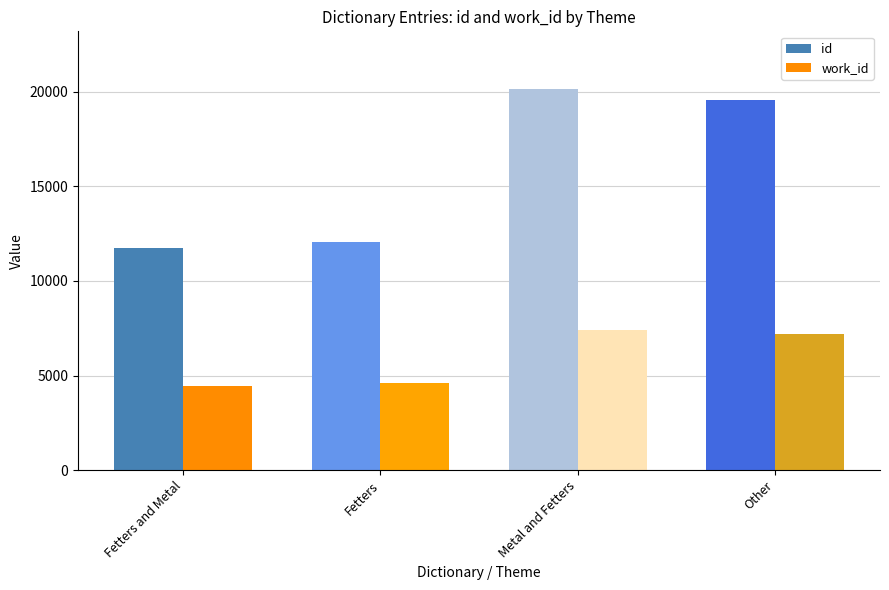

How many data points in id are less than 19587?

2